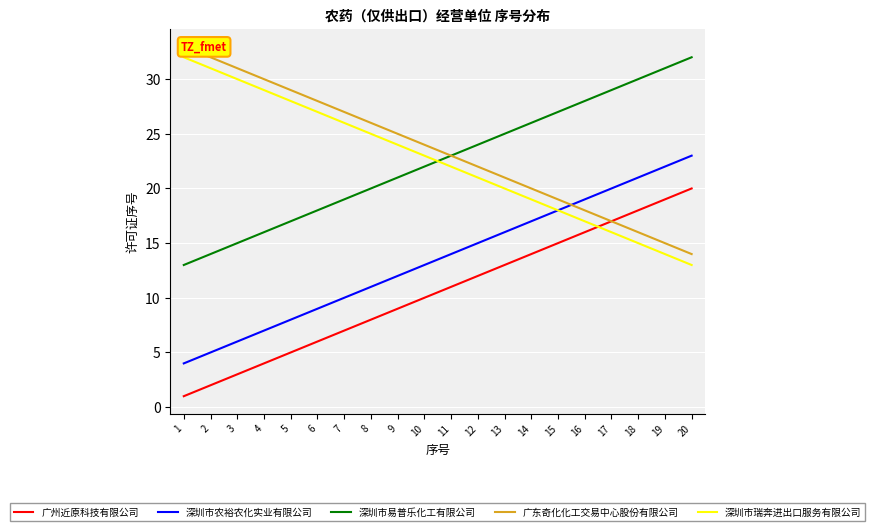

How many lines are shown in the chart?

5